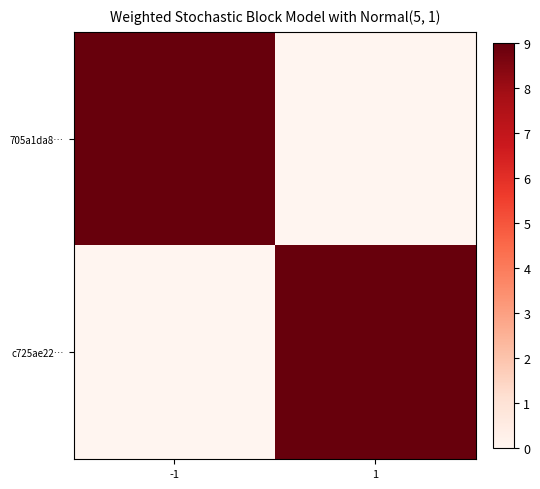

At which category is the sum across all series the highest?

-1